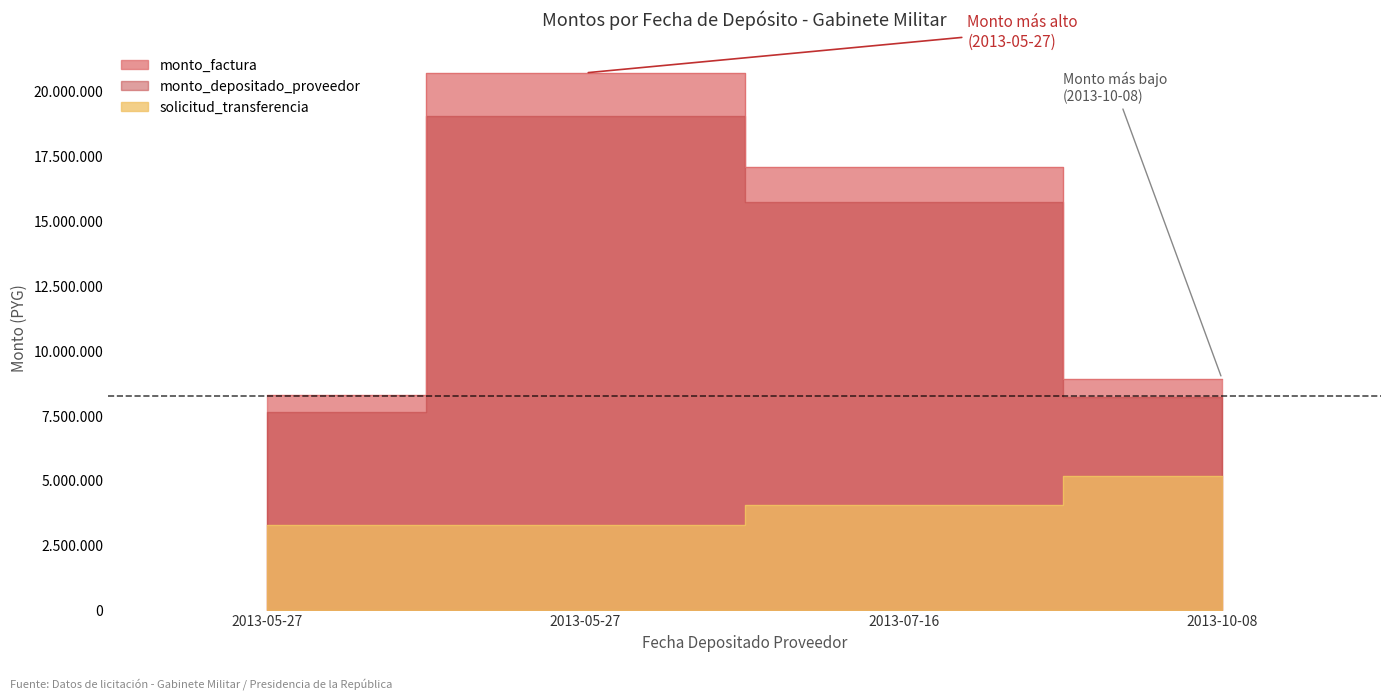

Rank the categories by value from highest to lowest.

2013-05-27, 2013-07-16, 2013-10-08, 2013-05-27